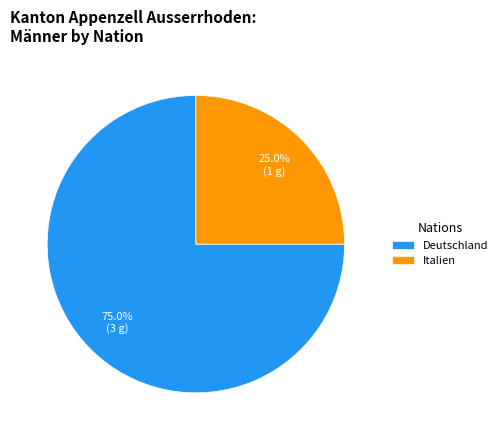

To the nearest percent, what is the average slice percentage?

50%